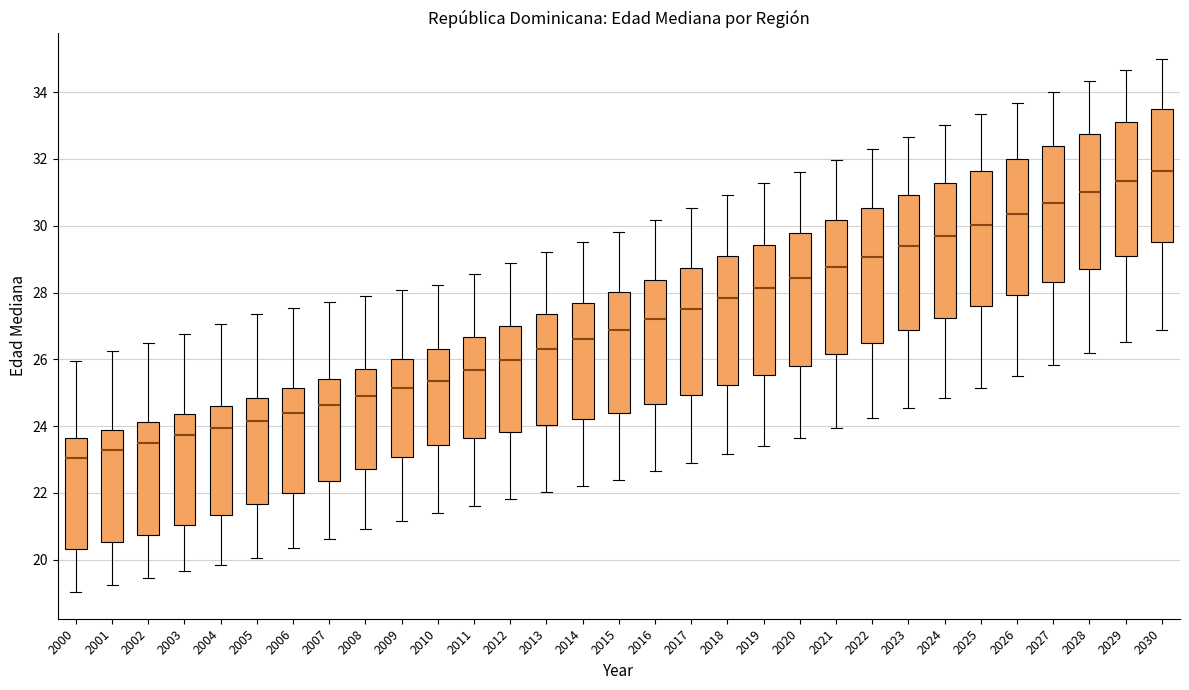

Reading left to right, read every box against the y-axis: the position of its median line, the range the box covers, and the ends of its whiskers. The values are not printed on the chart, so give them approximately, as read against the axis.

2000: median 23.0, box 20.4 to 23.6, whiskers 19.0 to 26.0
2001: median 23.2, box 20.6 to 23.8, whiskers 19.2 to 26.2
2002: median 23.6, box 20.8 to 24.2, whiskers 19.4 to 26.4
2003: median 23.8, box 21.0 to 24.4, whiskers 19.6 to 26.8
2004: median 24.0, box 21.4 to 24.6, whiskers 19.8 to 27.0
2005: median 24.2, box 21.6 to 24.8, whiskers 20.0 to 27.4
2006: median 24.4, box 22.0 to 25.2, whiskers 20.4 to 27.6
2007: median 24.6, box 22.4 to 25.4, whiskers 20.6 to 27.8
2008: median 24.8, box 22.8 to 25.8, whiskers 21.0 to 27.8
2009: median 25.2, box 23.0 to 26.0, whiskers 21.2 to 28.0
2010: median 25.4, box 23.4 to 26.2, whiskers 21.4 to 28.2
2011: median 25.6, box 23.6 to 26.6, whiskers 21.6 to 28.6
2012: median 26.0, box 23.8 to 27.0, whiskers 21.8 to 28.8
2013: median 26.4, box 24.0 to 27.4, whiskers 22.0 to 29.2
2014: median 26.6, box 24.2 to 27.6, whiskers 22.2 to 29.6
2015: median 26.8, box 24.4 to 28.0, whiskers 22.4 to 29.8
2016: median 27.2, box 24.6 to 28.4, whiskers 22.6 to 30.2
2017: median 27.6, box 25.0 to 28.8, whiskers 23.0 to 30.6
2018: median 27.8, box 25.2 to 29.0, whiskers 23.2 to 31.0
2019: median 28.2, box 25.6 to 29.4, whiskers 23.4 to 31.2
2020: median 28.4, box 25.8 to 29.8, whiskers 23.6 to 31.6
2021: median 28.8, box 26.2 to 30.2, whiskers 24.0 to 32.0
2022: median 29.0, box 26.4 to 30.6, whiskers 24.2 to 32.2
2023: median 29.4, box 26.8 to 31.0, whiskers 24.6 to 32.6
2024: median 29.8, box 27.2 to 31.2, whiskers 24.8 to 33.0
2025: median 30.0, box 27.6 to 31.6, whiskers 25.2 to 33.4
2026: median 30.4, box 28.0 to 32.0, whiskers 25.4 to 33.6
2027: median 30.6, box 28.2 to 32.4, whiskers 25.8 to 34.0
2028: median 31.0, box 28.6 to 32.8, whiskers 26.2 to 34.4
2029: median 31.4, box 29.2 to 33.2, whiskers 26.6 to 34.6
2030: median 31.6, box 29.6 to 33.4, whiskers 26.8 to 35.0